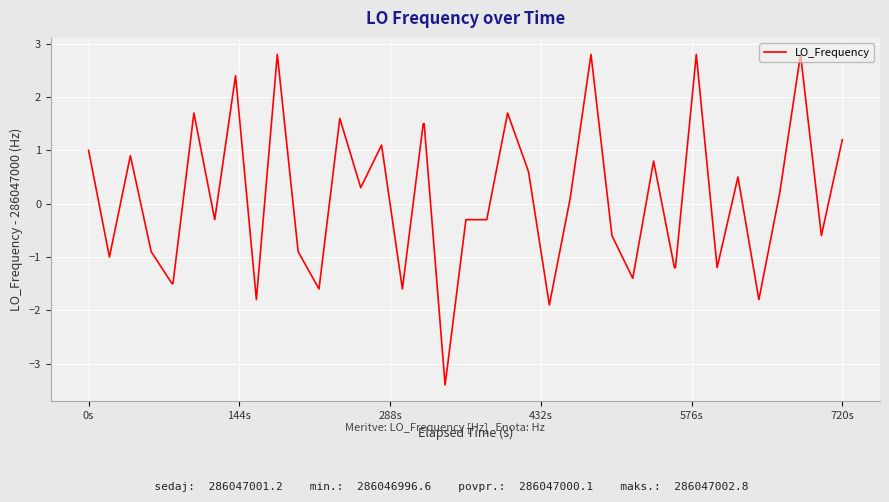

What is the difference between the maximum and minimum values?

6.2